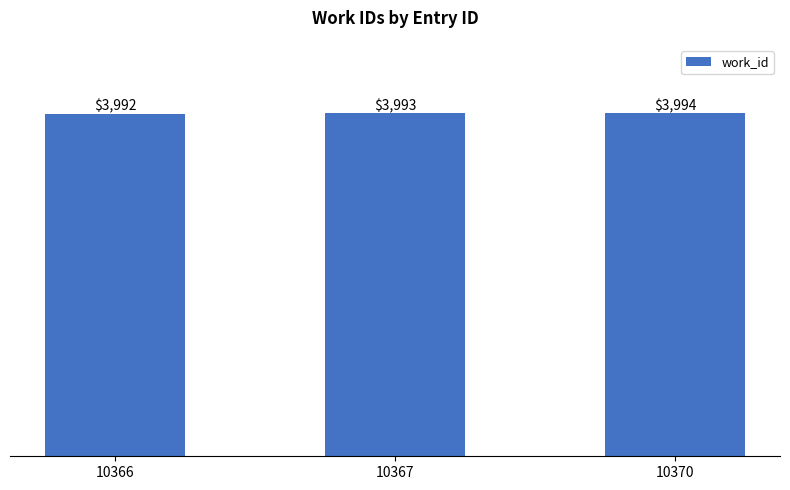

List the labels in order of value, smallest first.

10366, 10367, 10370